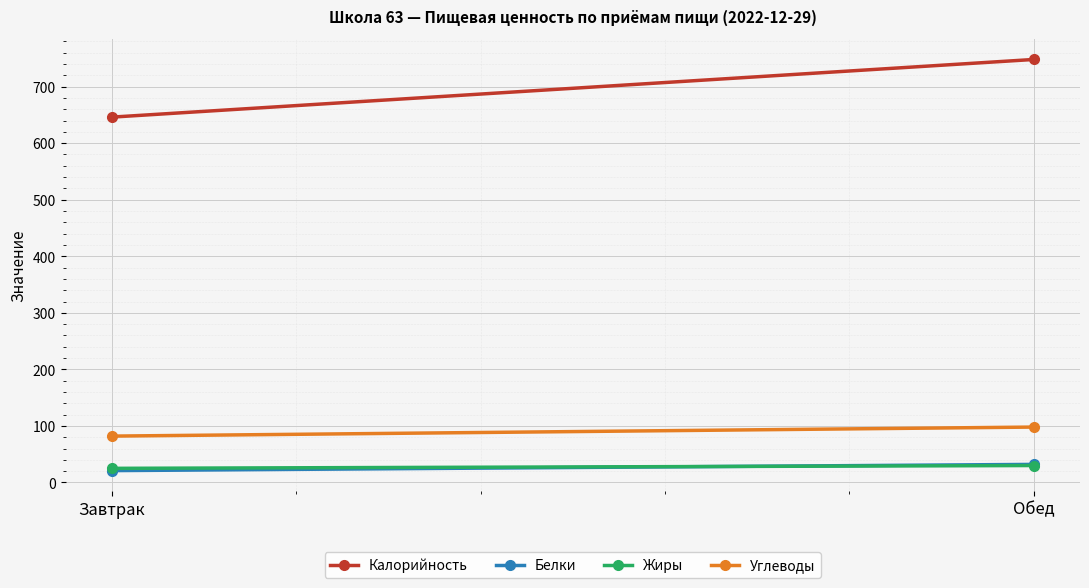

Which series has the largest range (max minus min)?

Калорийность